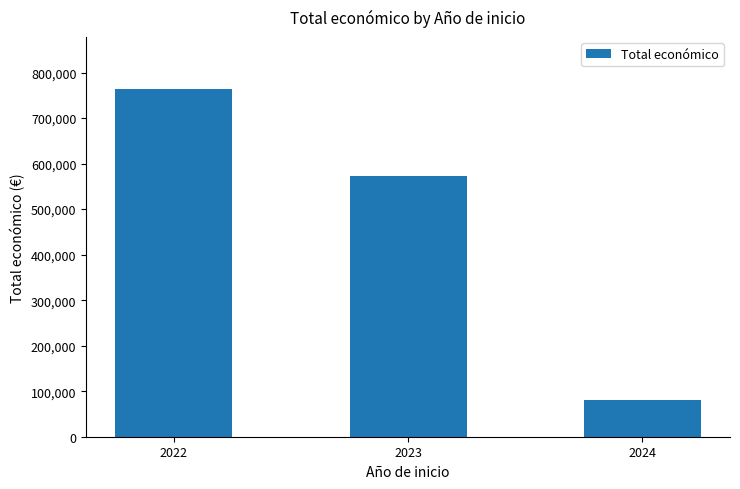

Rank the categories by value from highest to lowest.

2022, 2023, 2024